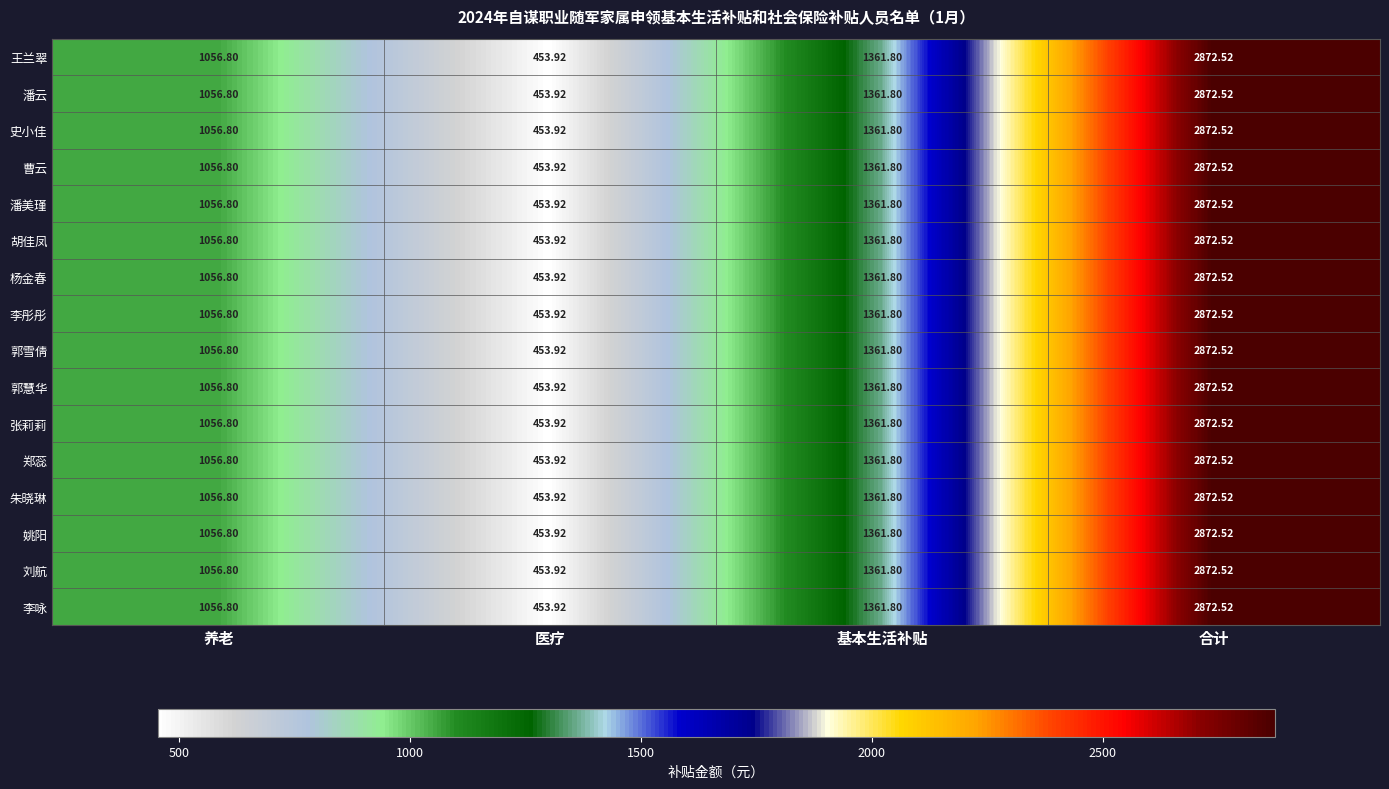

Where does the 朱晓琳 series first go above 1361?

基本生活补贴